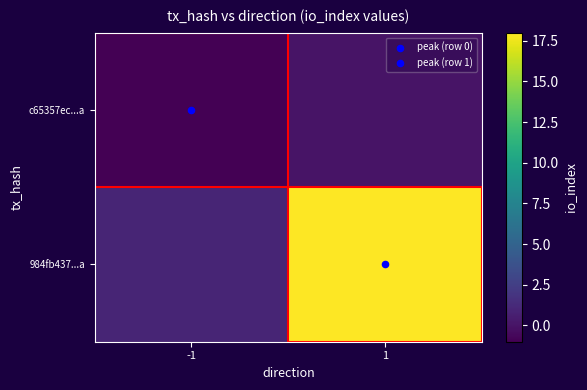

Which category has the lowest value across all series?

-1